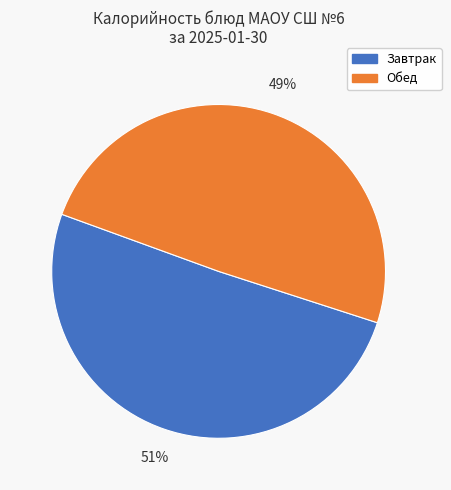

Does any single category account for the majority?

Yes